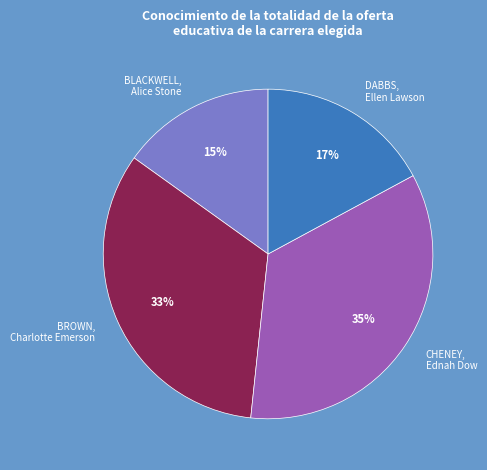

What is the largest slice in the pie chart?

CHENEY, Ednah Dow